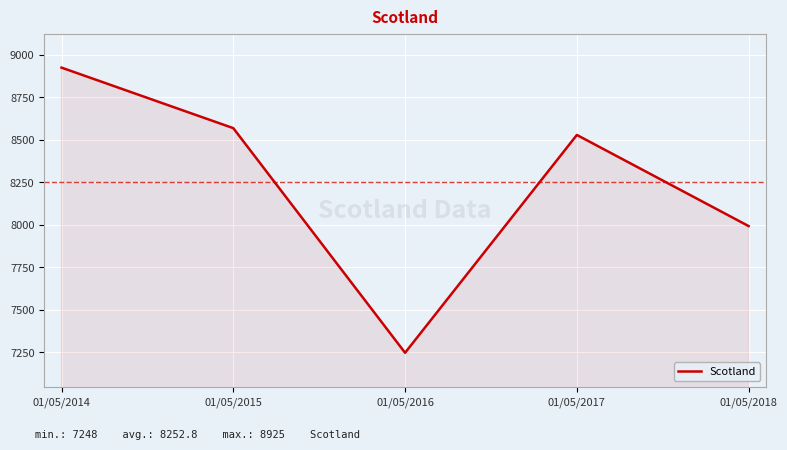

What is the difference between the maximum and second lowest values?

932